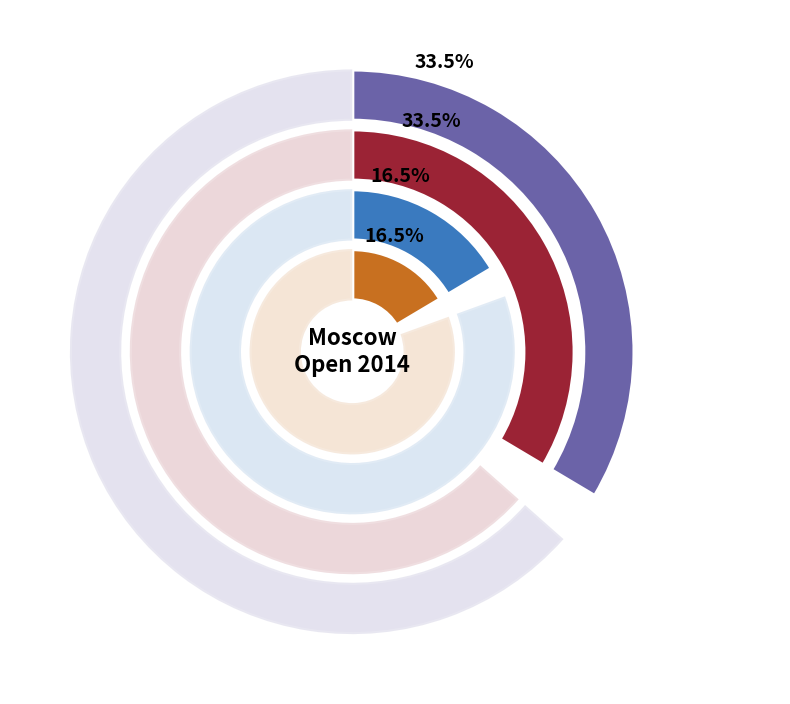

To the nearest percent, what portion does other represent?

16%